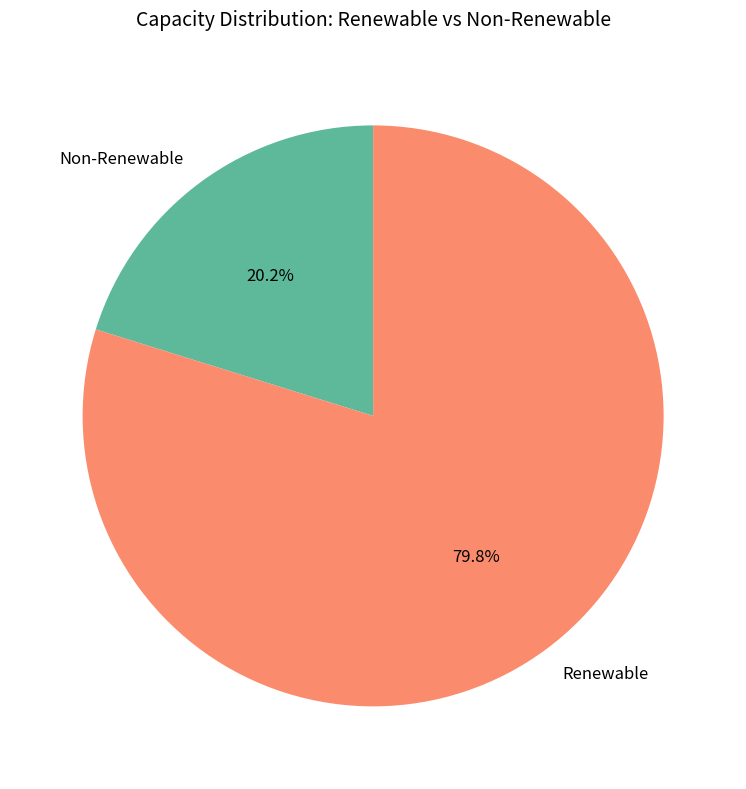

Which category has the biggest portion of the pie?

Renewable